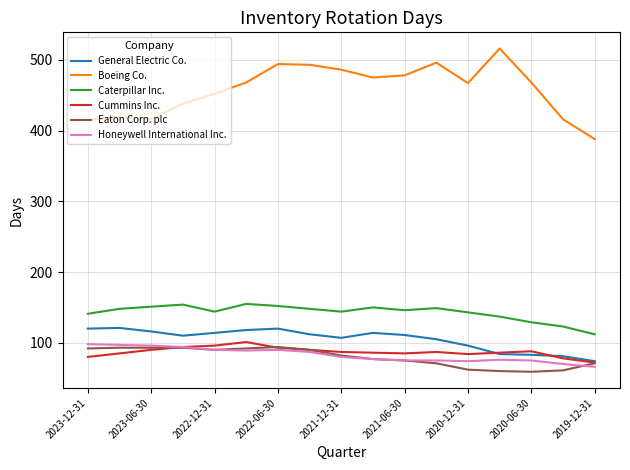

Which series has the largest total across all categories?

Boeing Co.